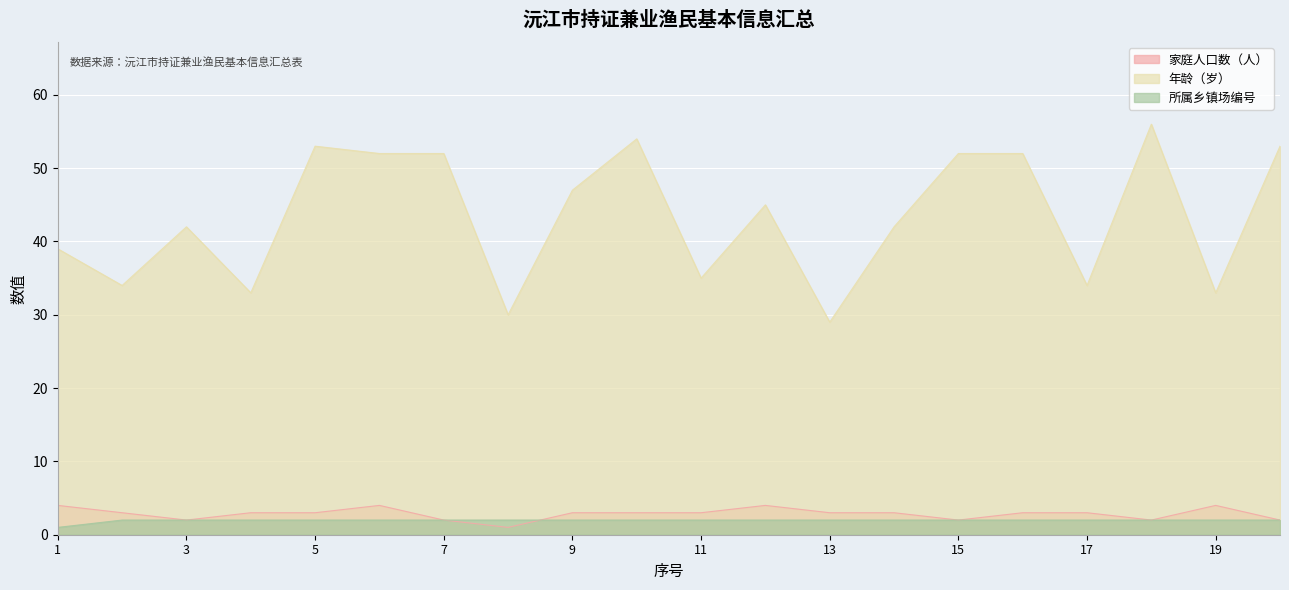

True or false: 家庭人口数（人） has a value of 3 at 15.

False